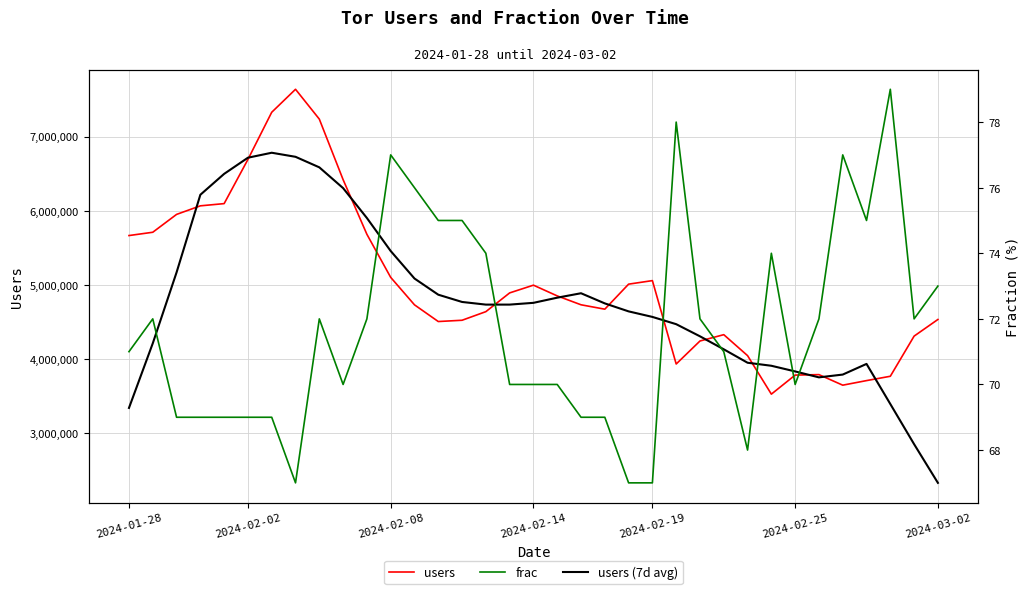

Count the number of categories in the chart.

35